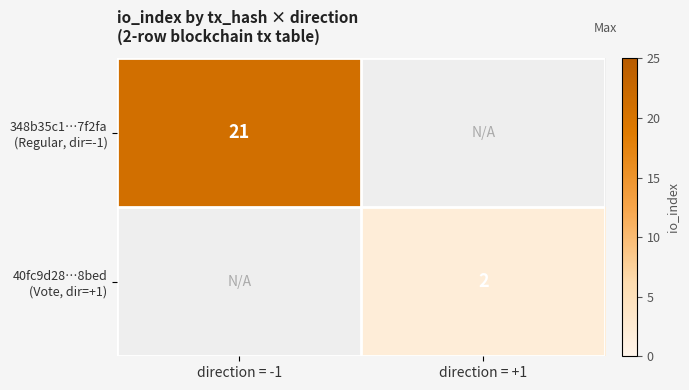

Is it true that 40fc9d28…8bed (Vote, dir=+1) equals 2.0 at direction = +1?

True